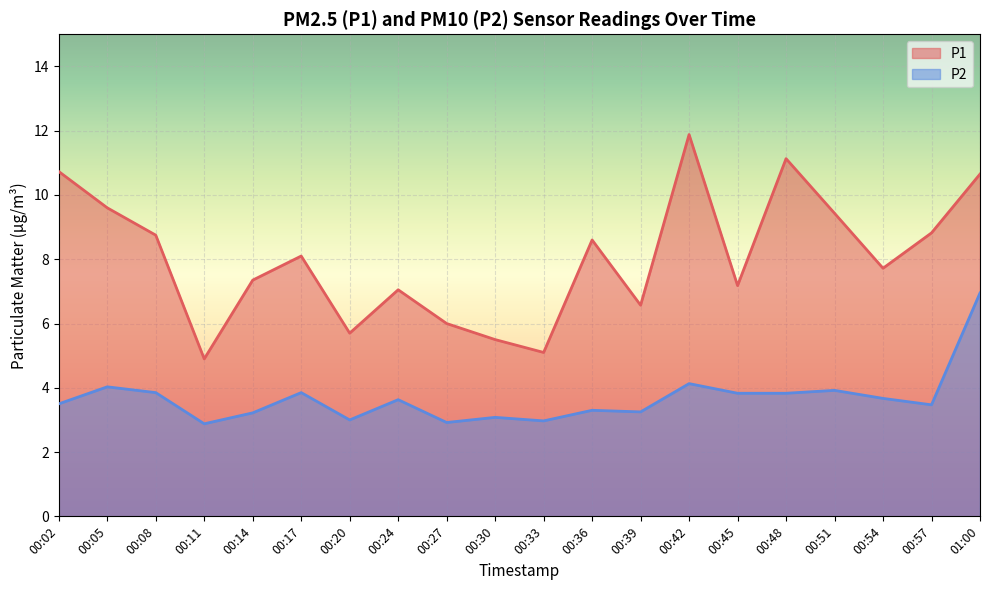

At how many categories does at least one series exceed 4?

20